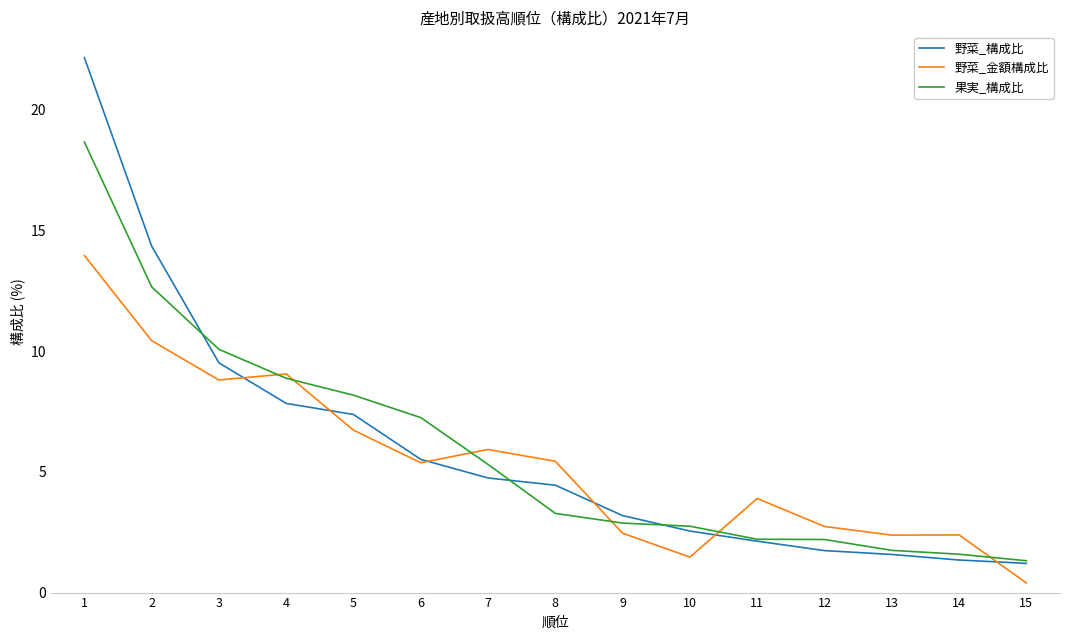

List the series in order of their peak value, lowest first.

野菜_金額構成比, 果実_構成比, 野菜_構成比